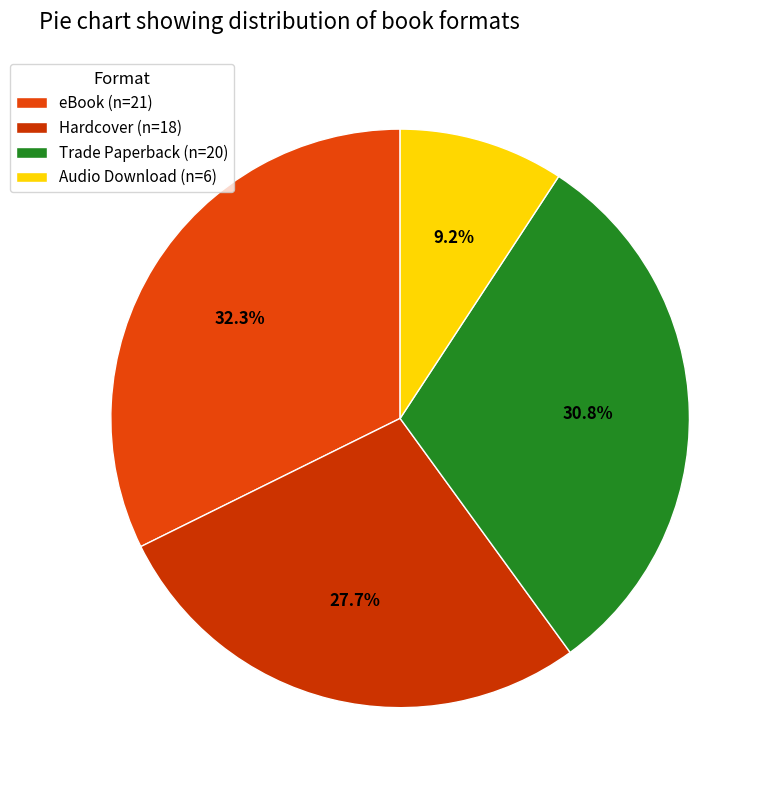

What is the smallest slice in the pie chart?

Audio Download (n=6)